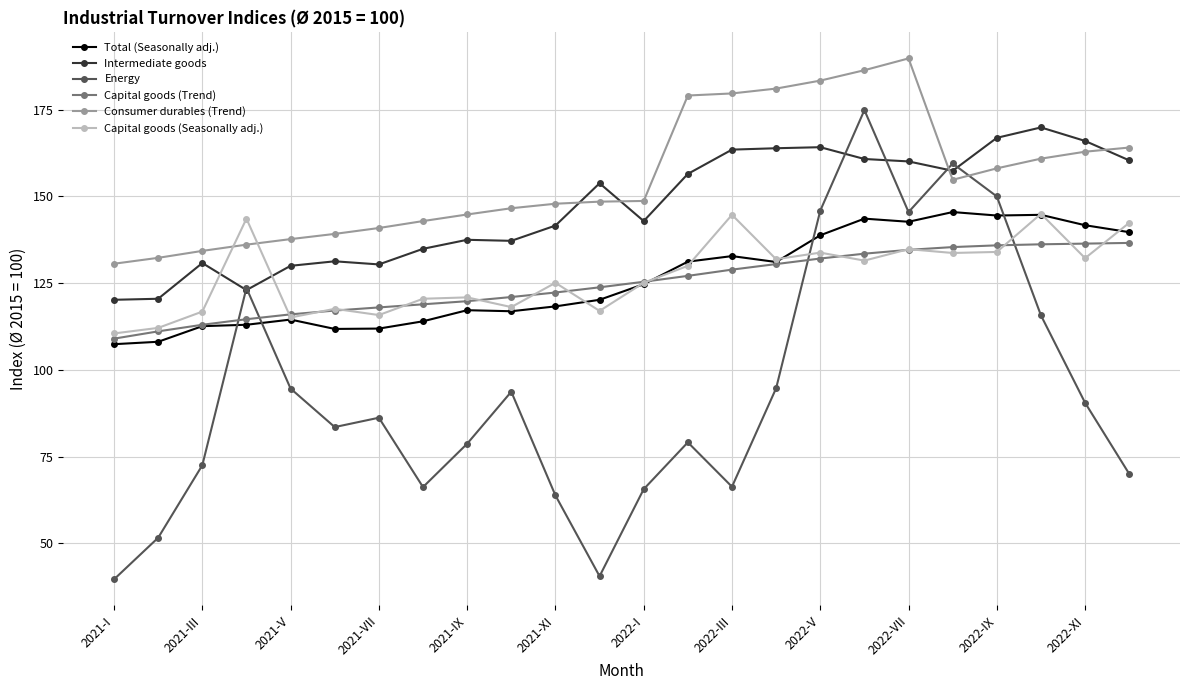

What is the value of the Energy point at the 13th from the left?

65.6